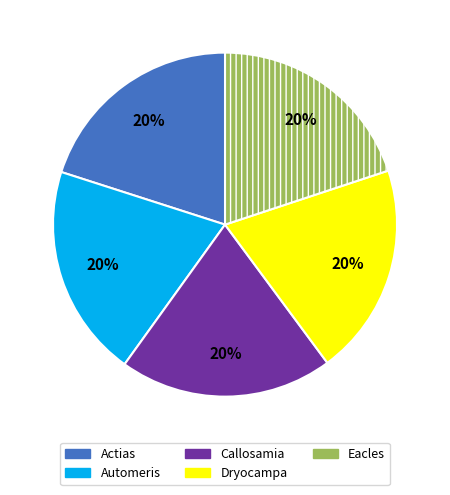

To the nearest percent, what is the combined percentage of Eacles and Dryocampa?

40%